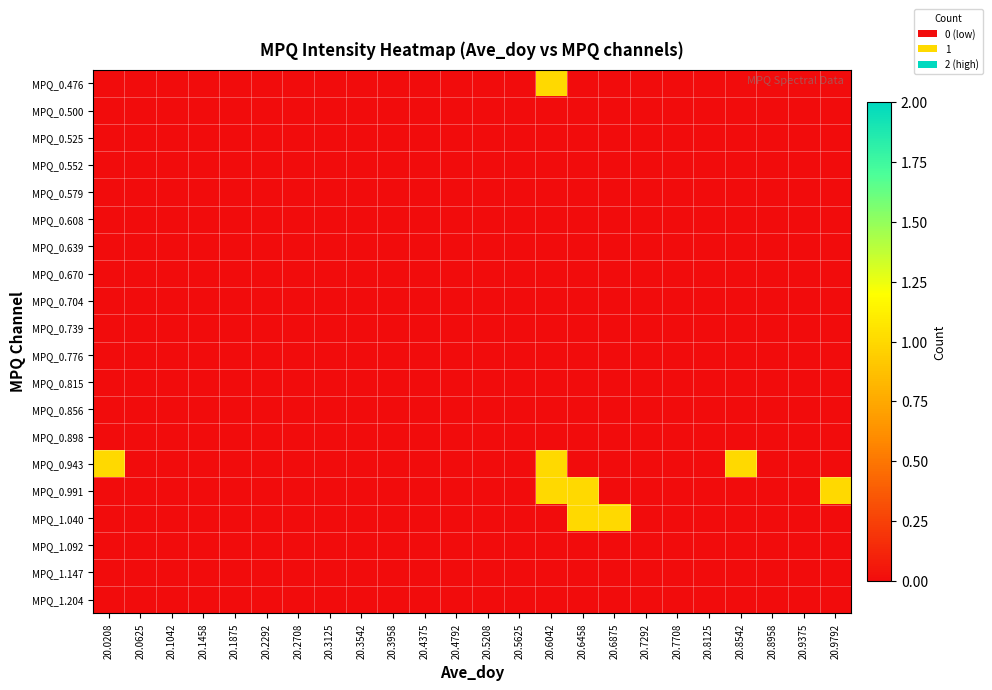

Reading left to right, transcribe all the data shown in this chart.

MPQ_0.476: 20.0208=0	20.0625=0	20.1042=0	20.1458=0	20.1875=0	20.2292=0	20.2708=0	20.3125=0	20.3542=0	20.3958=0	20.4375=0	20.4792=0	20.5208=0	20.5625=0	20.6042=1	20.6458=0	20.6875=0	20.7292=0	20.7708=0	20.8125=0	20.8542=0	20.8958=0	20.9375=0	20.9792=0
MPQ_0.500: 20.0208=0	20.0625=0	20.1042=0	20.1458=0	20.1875=0	20.2292=0	20.2708=0	20.3125=0	20.3542=0	20.3958=0	20.4375=0	20.4792=0	20.5208=0	20.5625=0	20.6042=0	20.6458=0	20.6875=0	20.7292=0	20.7708=0	20.8125=0	20.8542=0	20.8958=0	20.9375=0	20.9792=0
MPQ_0.525: 20.0208=0	20.0625=0	20.1042=0	20.1458=0	20.1875=0	20.2292=0	20.2708=0	20.3125=0	20.3542=0	20.3958=0	20.4375=0	20.4792=0	20.5208=0	20.5625=0	20.6042=0	20.6458=0	20.6875=0	20.7292=0	20.7708=0	20.8125=0	20.8542=0	20.8958=0	20.9375=0	20.9792=0
MPQ_0.552: 20.0208=0	20.0625=0	20.1042=0	20.1458=0	20.1875=0	20.2292=0	20.2708=0	20.3125=0	20.3542=0	20.3958=0	20.4375=0	20.4792=0	20.5208=0	20.5625=0	20.6042=0	20.6458=0	20.6875=0	20.7292=0	20.7708=0	20.8125=0	20.8542=0	20.8958=0	20.9375=0	20.9792=0
MPQ_0.579: 20.0208=0	20.0625=0	20.1042=0	20.1458=0	20.1875=0	20.2292=0	20.2708=0	20.3125=0	20.3542=0	20.3958=0	20.4375=0	20.4792=0	20.5208=0	20.5625=0	20.6042=0	20.6458=0	20.6875=0	20.7292=0	20.7708=0	20.8125=0	20.8542=0	20.8958=0	20.9375=0	20.9792=0
MPQ_0.608: 20.0208=0	20.0625=0	20.1042=0	20.1458=0	20.1875=0	20.2292=0	20.2708=0	20.3125=0	20.3542=0	20.3958=0	20.4375=0	20.4792=0	20.5208=0	20.5625=0	20.6042=0	20.6458=0	20.6875=0	20.7292=0	20.7708=0	20.8125=0	20.8542=0	20.8958=0	20.9375=0	20.9792=0
MPQ_0.639: 20.0208=0	20.0625=0	20.1042=0	20.1458=0	20.1875=0	20.2292=0	20.2708=0	20.3125=0	20.3542=0	20.3958=0	20.4375=0	20.4792=0	20.5208=0	20.5625=0	20.6042=0	20.6458=0	20.6875=0	20.7292=0	20.7708=0	20.8125=0	20.8542=0	20.8958=0	20.9375=0	20.9792=0
MPQ_0.670: 20.0208=0	20.0625=0	20.1042=0	20.1458=0	20.1875=0	20.2292=0	20.2708=0	20.3125=0	20.3542=0	20.3958=0	20.4375=0	20.4792=0	20.5208=0	20.5625=0	20.6042=0	20.6458=0	20.6875=0	20.7292=0	20.7708=0	20.8125=0	20.8542=0	20.8958=0	20.9375=0	20.9792=0
MPQ_0.704: 20.0208=0	20.0625=0	20.1042=0	20.1458=0	20.1875=0	20.2292=0	20.2708=0	20.3125=0	20.3542=0	20.3958=0	20.4375=0	20.4792=0	20.5208=0	20.5625=0	20.6042=0	20.6458=0	20.6875=0	20.7292=0	20.7708=0	20.8125=0	20.8542=0	20.8958=0	20.9375=0	20.9792=0
MPQ_0.739: 20.0208=0	20.0625=0	20.1042=0	20.1458=0	20.1875=0	20.2292=0	20.2708=0	20.3125=0	20.3542=0	20.3958=0	20.4375=0	20.4792=0	20.5208=0	20.5625=0	20.6042=0	20.6458=0	20.6875=0	20.7292=0	20.7708=0	20.8125=0	20.8542=0	20.8958=0	20.9375=0	20.9792=0
MPQ_0.776: 20.0208=0	20.0625=0	20.1042=0	20.1458=0	20.1875=0	20.2292=0	20.2708=0	20.3125=0	20.3542=0	20.3958=0	20.4375=0	20.4792=0	20.5208=0	20.5625=0	20.6042=0	20.6458=0	20.6875=0	20.7292=0	20.7708=0	20.8125=0	20.8542=0	20.8958=0	20.9375=0	20.9792=0
MPQ_0.815: 20.0208=0	20.0625=0	20.1042=0	20.1458=0	20.1875=0	20.2292=0	20.2708=0	20.3125=0	20.3542=0	20.3958=0	20.4375=0	20.4792=0	20.5208=0	20.5625=0	20.6042=0	20.6458=0	20.6875=0	20.7292=0	20.7708=0	20.8125=0	20.8542=0	20.8958=0	20.9375=0	20.9792=0
MPQ_0.856: 20.0208=0	20.0625=0	20.1042=0	20.1458=0	20.1875=0	20.2292=0	20.2708=0	20.3125=0	20.3542=0	20.3958=0	20.4375=0	20.4792=0	20.5208=0	20.5625=0	20.6042=0	20.6458=0	20.6875=0	20.7292=0	20.7708=0	20.8125=0	20.8542=0	20.8958=0	20.9375=0	20.9792=0
MPQ_0.898: 20.0208=0	20.0625=0	20.1042=0	20.1458=0	20.1875=0	20.2292=0	20.2708=0	20.3125=0	20.3542=0	20.3958=0	20.4375=0	20.4792=0	20.5208=0	20.5625=0	20.6042=0	20.6458=0	20.6875=0	20.7292=0	20.7708=0	20.8125=0	20.8542=0	20.8958=0	20.9375=0	20.9792=0
MPQ_0.943: 20.0208=1	20.0625=0	20.1042=0	20.1458=0	20.1875=0	20.2292=0	20.2708=0	20.3125=0	20.3542=0	20.3958=0	20.4375=0	20.4792=0	20.5208=0	20.5625=0	20.6042=1	20.6458=0	20.6875=0	20.7292=0	20.7708=0	20.8125=0	20.8542=1	20.8958=0	20.9375=0	20.9792=0
MPQ_0.991: 20.0208=0	20.0625=0	20.1042=0	20.1458=0	20.1875=0	20.2292=0	20.2708=0	20.3125=0	20.3542=0	20.3958=0	20.4375=0	20.4792=0	20.5208=0	20.5625=0	20.6042=1	20.6458=1	20.6875=0	20.7292=0	20.7708=0	20.8125=0	20.8542=0	20.8958=0	20.9375=0	20.9792=1
MPQ_1.040: 20.0208=0	20.0625=0	20.1042=0	20.1458=0	20.1875=0	20.2292=0	20.2708=0	20.3125=0	20.3542=0	20.3958=0	20.4375=0	20.4792=0	20.5208=0	20.5625=0	20.6042=0	20.6458=1	20.6875=1	20.7292=0	20.7708=0	20.8125=0	20.8542=0	20.8958=0	20.9375=0	20.9792=0
MPQ_1.092: 20.0208=0	20.0625=0	20.1042=0	20.1458=0	20.1875=0	20.2292=0	20.2708=0	20.3125=0	20.3542=0	20.3958=0	20.4375=0	20.4792=0	20.5208=0	20.5625=0	20.6042=0	20.6458=0	20.6875=0	20.7292=0	20.7708=0	20.8125=0	20.8542=0	20.8958=0	20.9375=0	20.9792=0
MPQ_1.147: 20.0208=0	20.0625=0	20.1042=0	20.1458=0	20.1875=0	20.2292=0	20.2708=0	20.3125=0	20.3542=0	20.3958=0	20.4375=0	20.4792=0	20.5208=0	20.5625=0	20.6042=0	20.6458=0	20.6875=0	20.7292=0	20.7708=0	20.8125=0	20.8542=0	20.8958=0	20.9375=0	20.9792=0
MPQ_1.204: 20.0208=0	20.0625=0	20.1042=0	20.1458=0	20.1875=0	20.2292=0	20.2708=0	20.3125=0	20.3542=0	20.3958=0	20.4375=0	20.4792=0	20.5208=0	20.5625=0	20.6042=0	20.6458=0	20.6875=0	20.7292=0	20.7708=0	20.8125=0	20.8542=0	20.8958=0	20.9375=0	20.9792=0